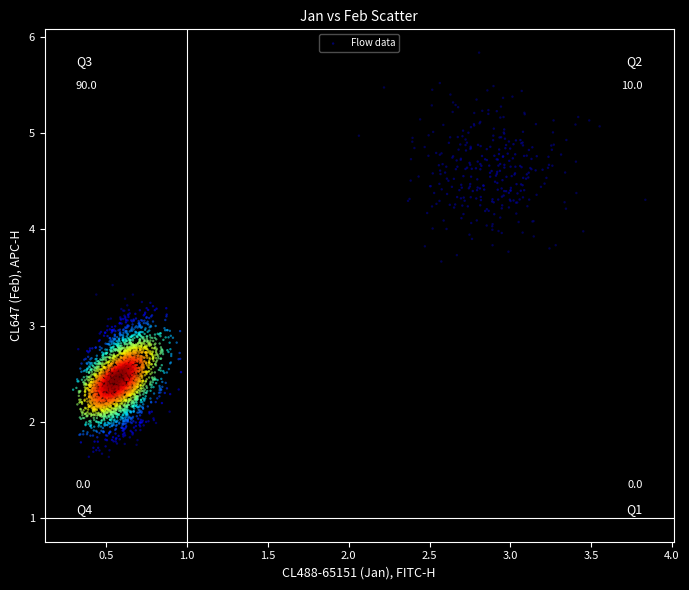

What is the range of X values (max minus min)?

3.5